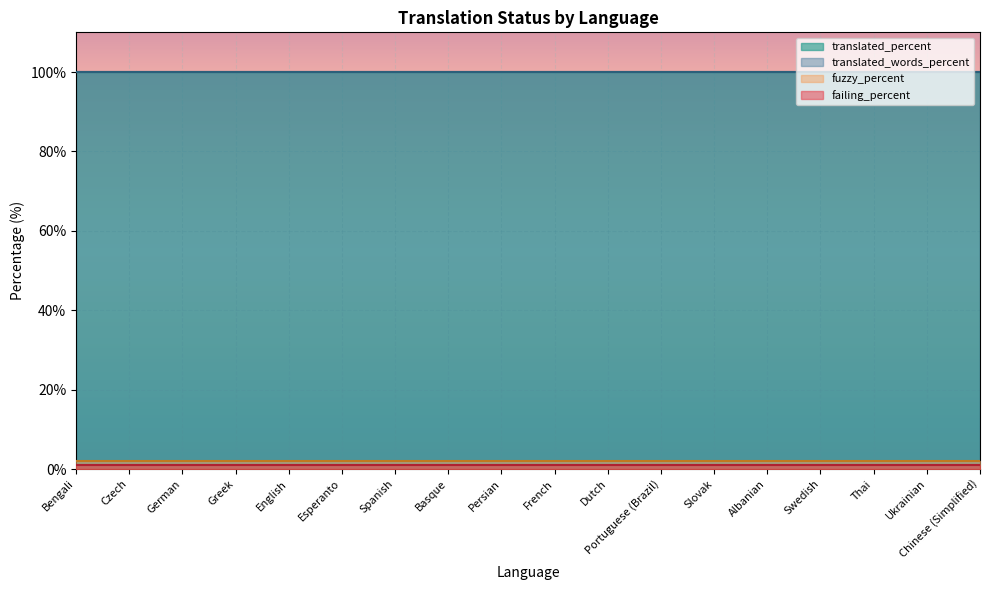

Reading right to left, list all the values displayed in this chart.

translated_percent: Chinese (Simplified)=100	Ukrainian=100	Thai=100	Swedish=100	Albanian=100	Slovak=100	Portuguese (Brazil)=100	Dutch=100	French=100	Persian=100	Basque=100	Spanish=100	Esperanto=100	English=100	Greek=100	German=100	Czech=100	Bengali=100
translated_words_percent: Chinese (Simplified)=100	Ukrainian=100	Thai=100	Swedish=100	Albanian=100	Slovak=100	Portuguese (Brazil)=100	Dutch=100	French=100	Persian=100	Basque=100	Spanish=100	Esperanto=100	English=100	Greek=100	German=100	Czech=100	Bengali=100
fuzzy_percent: Chinese (Simplified)=0	Ukrainian=0	Thai=0	Swedish=0	Albanian=0	Slovak=0	Portuguese (Brazil)=0	Dutch=0	French=0	Persian=0	Basque=0	Spanish=0	Esperanto=0	English=0	Greek=0	German=0	Czech=0	Bengali=0
failing_percent: Chinese (Simplified)=0	Ukrainian=0	Thai=0	Swedish=0	Albanian=0	Slovak=0	Portuguese (Brazil)=0	Dutch=0	French=0	Persian=0	Basque=0	Spanish=0	Esperanto=0	English=0	Greek=0	German=0	Czech=0	Bengali=0